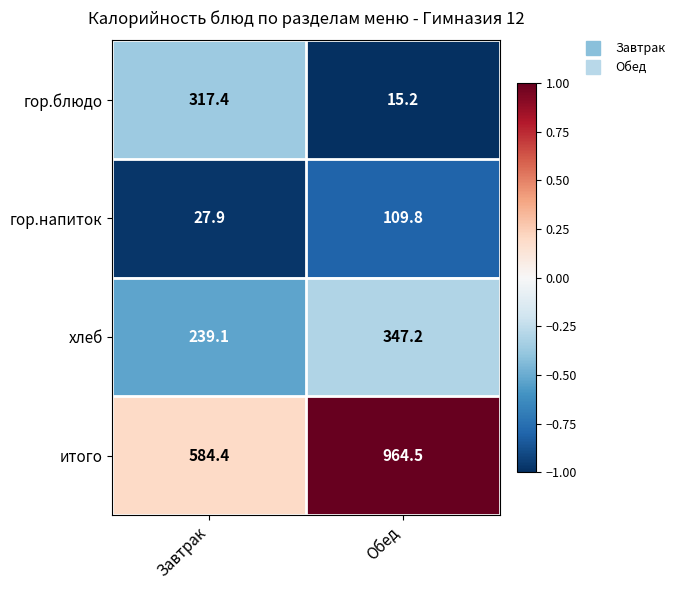

Which series has the widest spread of values?

итого